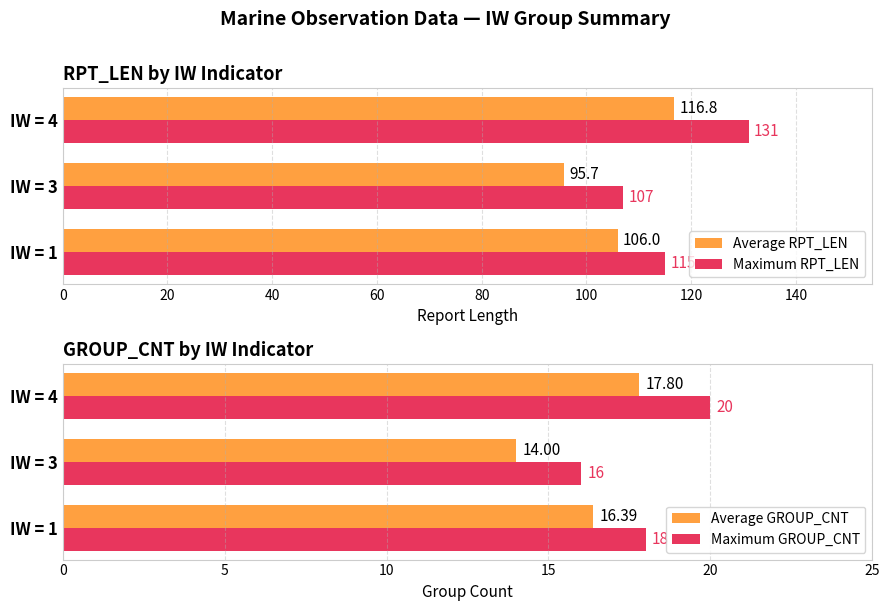

At how many categories does at least one series exceed 38?

3